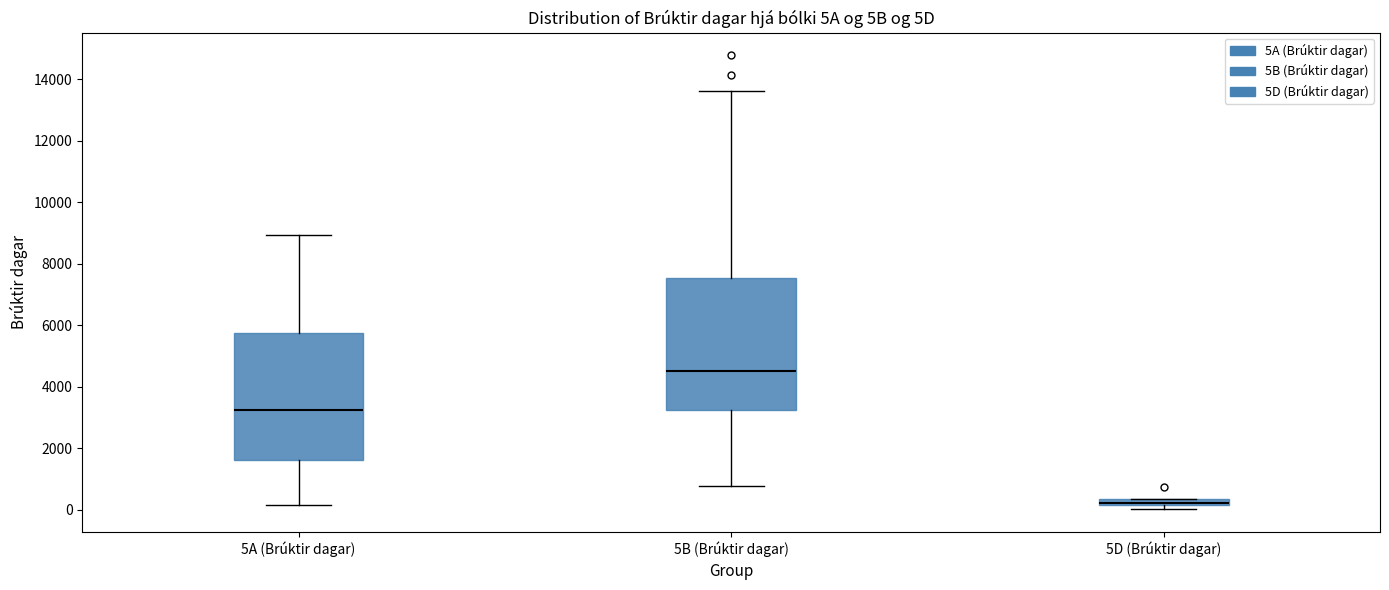

Which box has the lowest median line?

5D (Brúktir dagar)